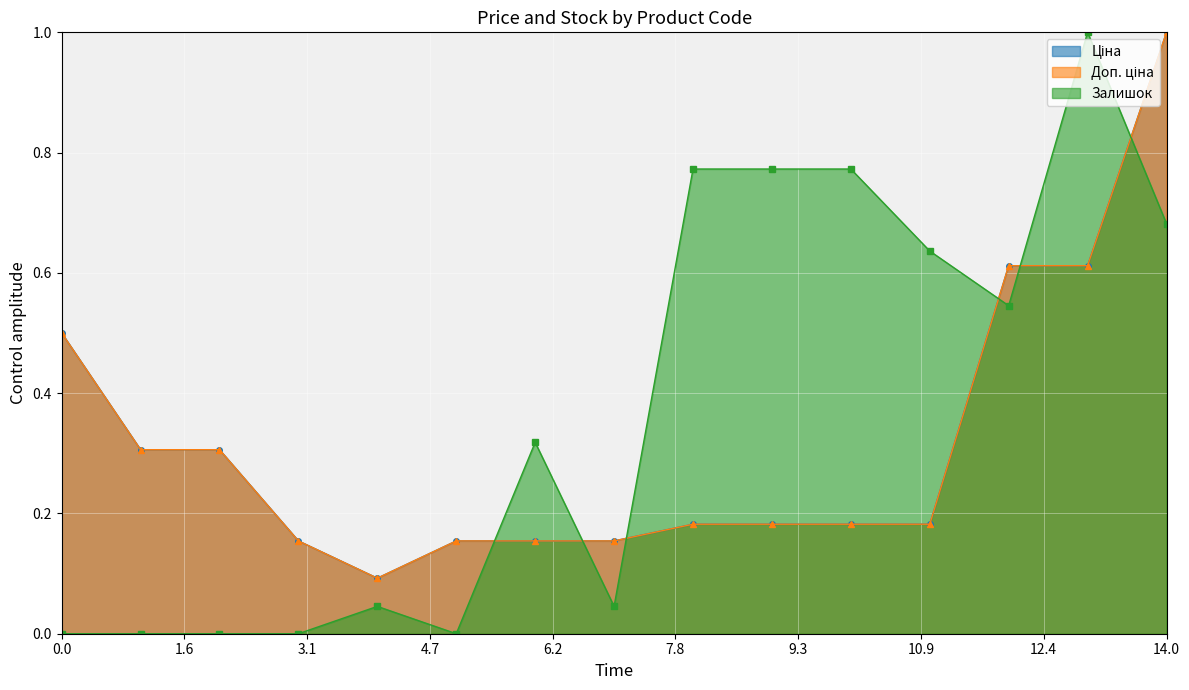

After their last crossing, which series has the higher values: Залишок or Ціна?

Ціна